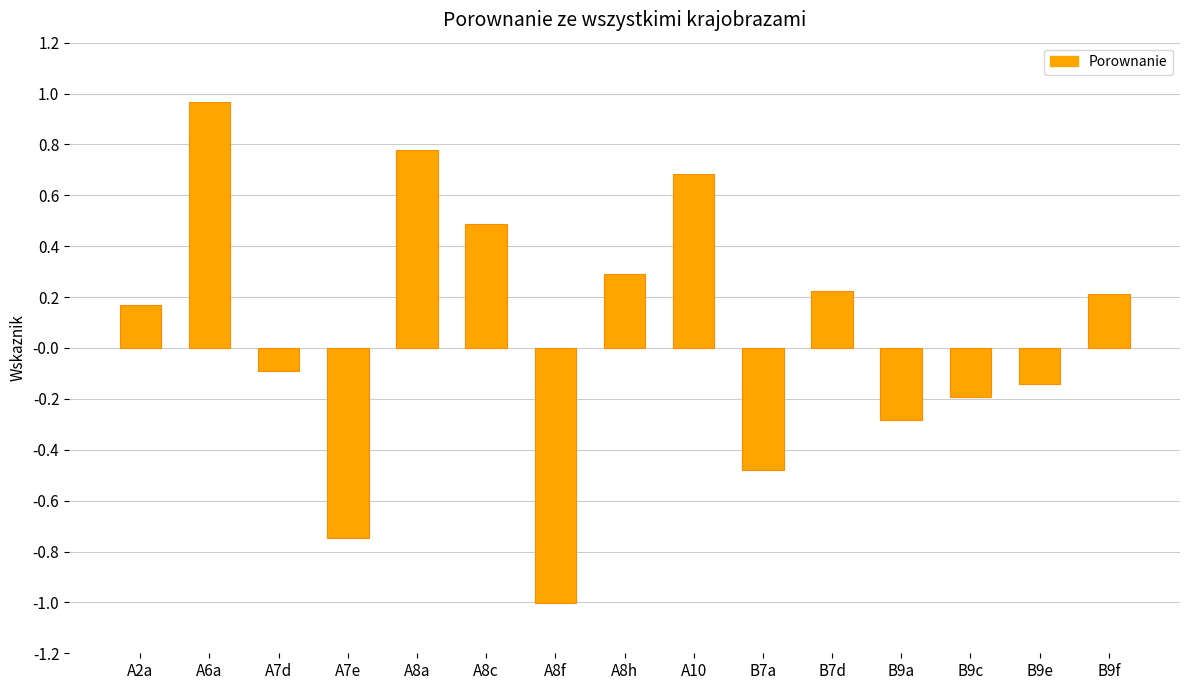

What is the change in value from A7e to A10?

+1.4